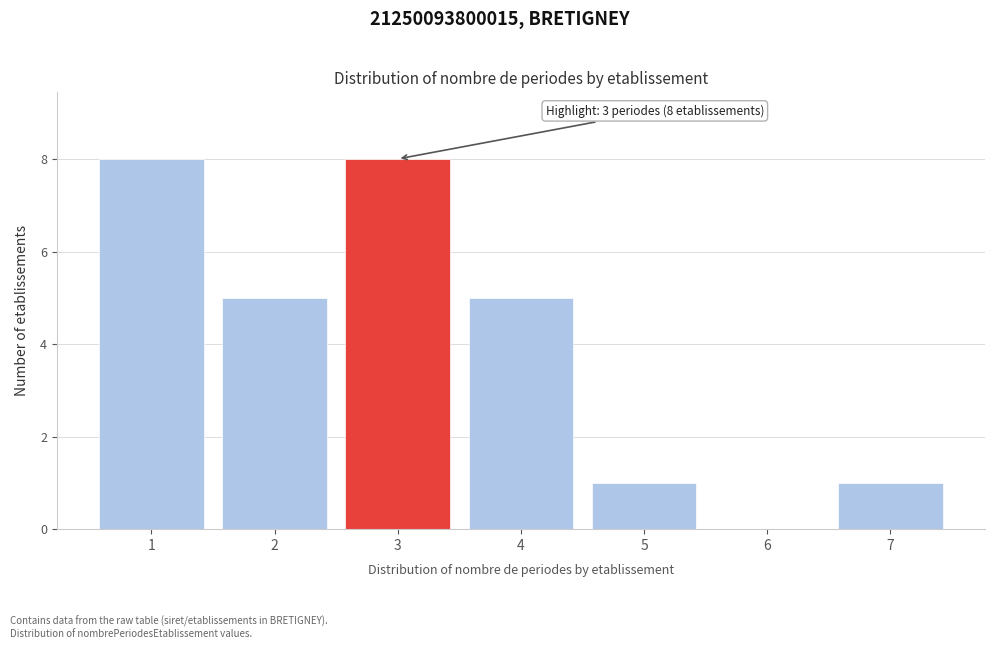

Reading right to left, list all the values displayed in this chart.

7=1	6=0	5=1	4=5	3=8	2=5	1=8